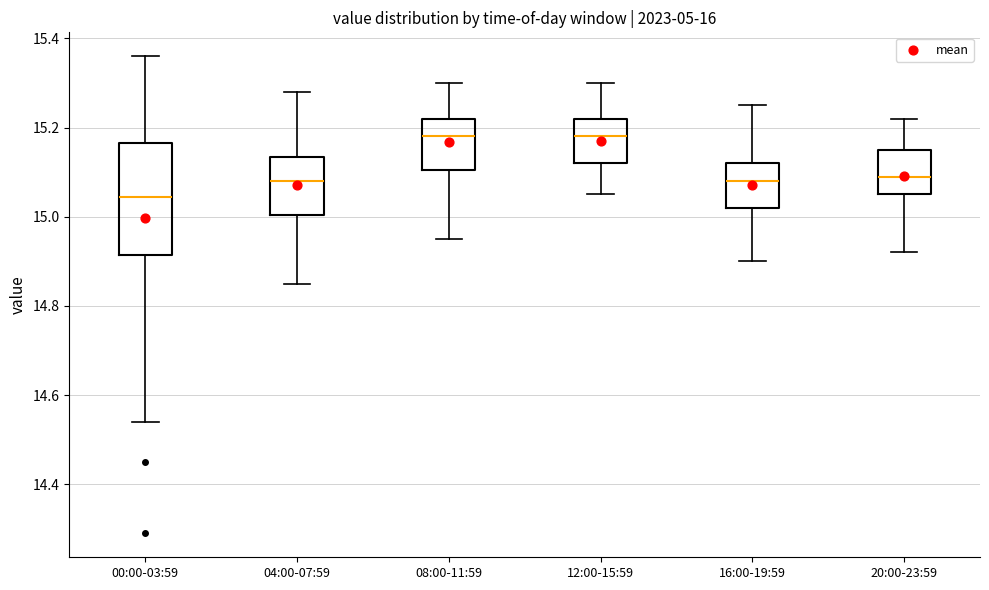

Which box's median line is the lowest?

00:00-03:59